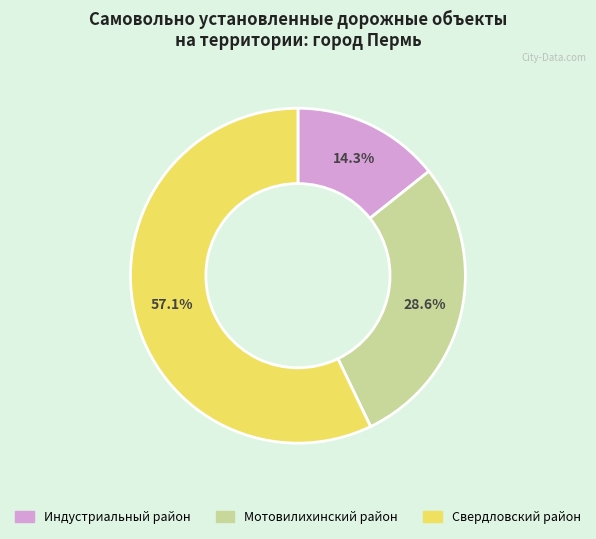

What percentage do Свердловский район and Индустриальный район together represent?

71.4%